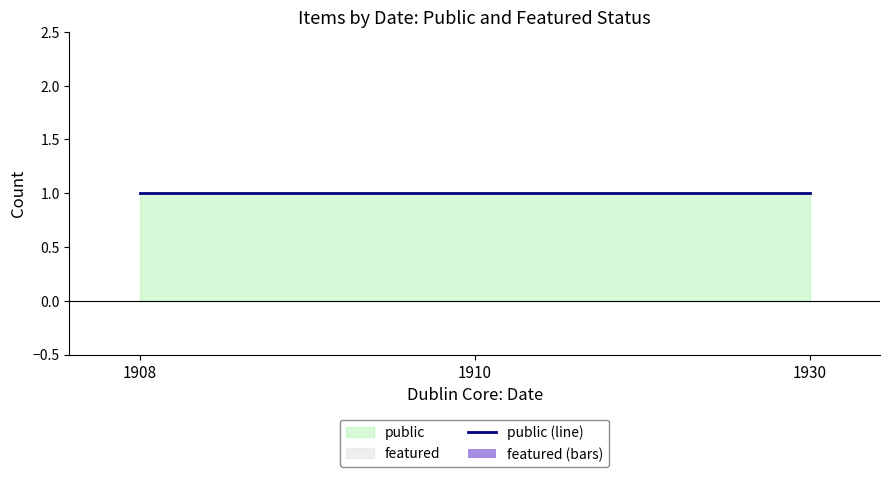

Is the value of public (line) at 1908 greater than the value of featured (bars) at 1910?

Yes